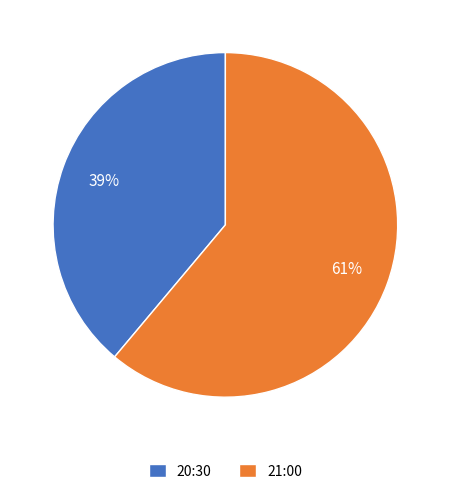

Is the sum of 20:30 and 21:00 greater than half?

Yes